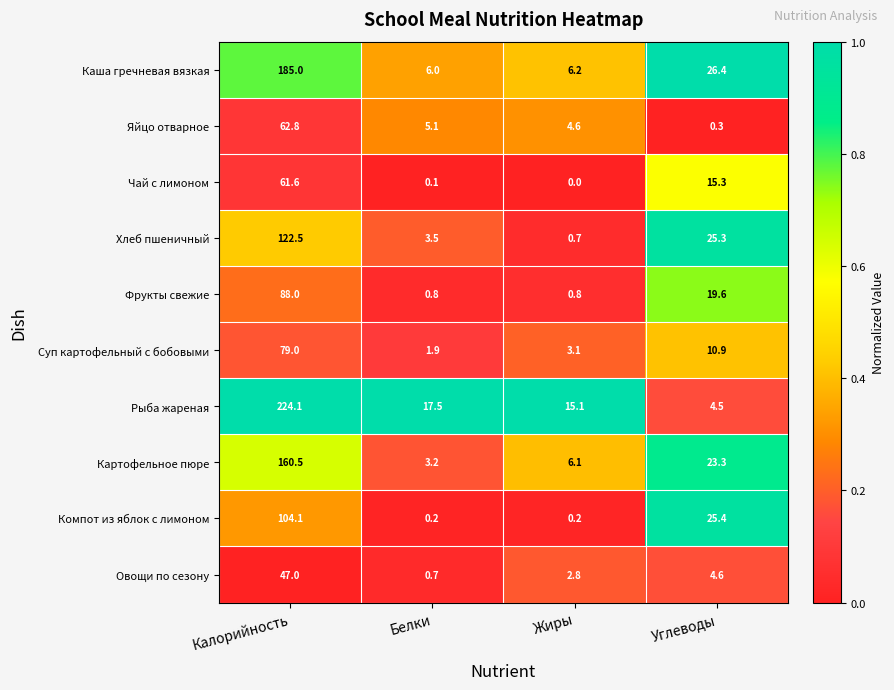

Where does the Яйцо отварное series first go above 5?

Калорийность